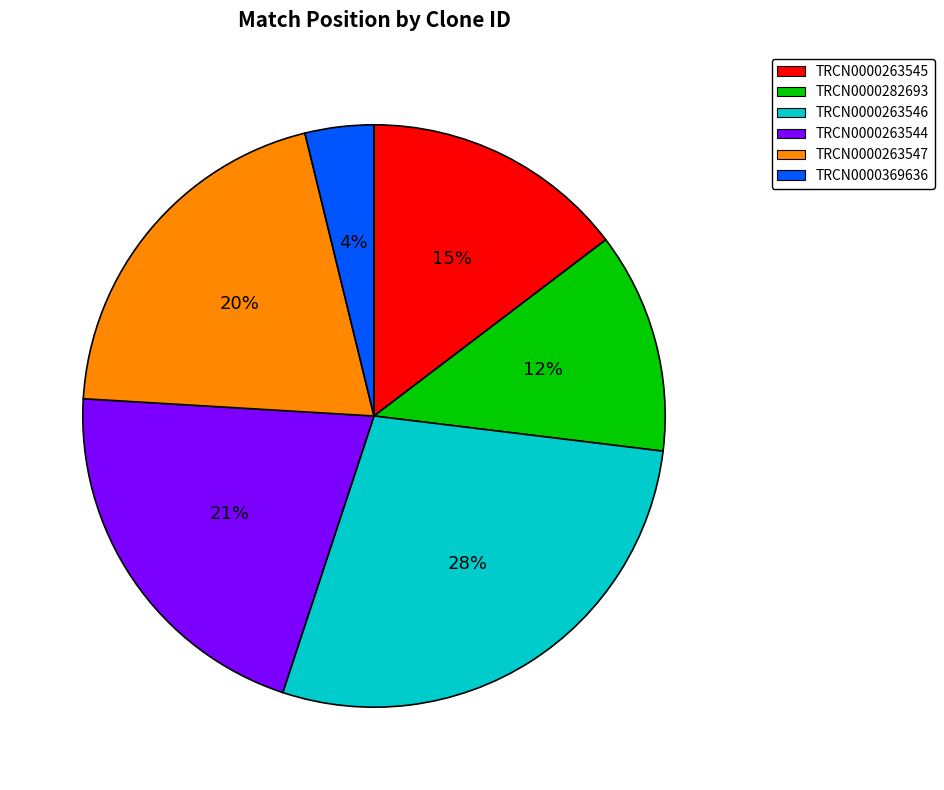

What percentage is the TRCN0000263544 slice, to the nearest percent?

21%